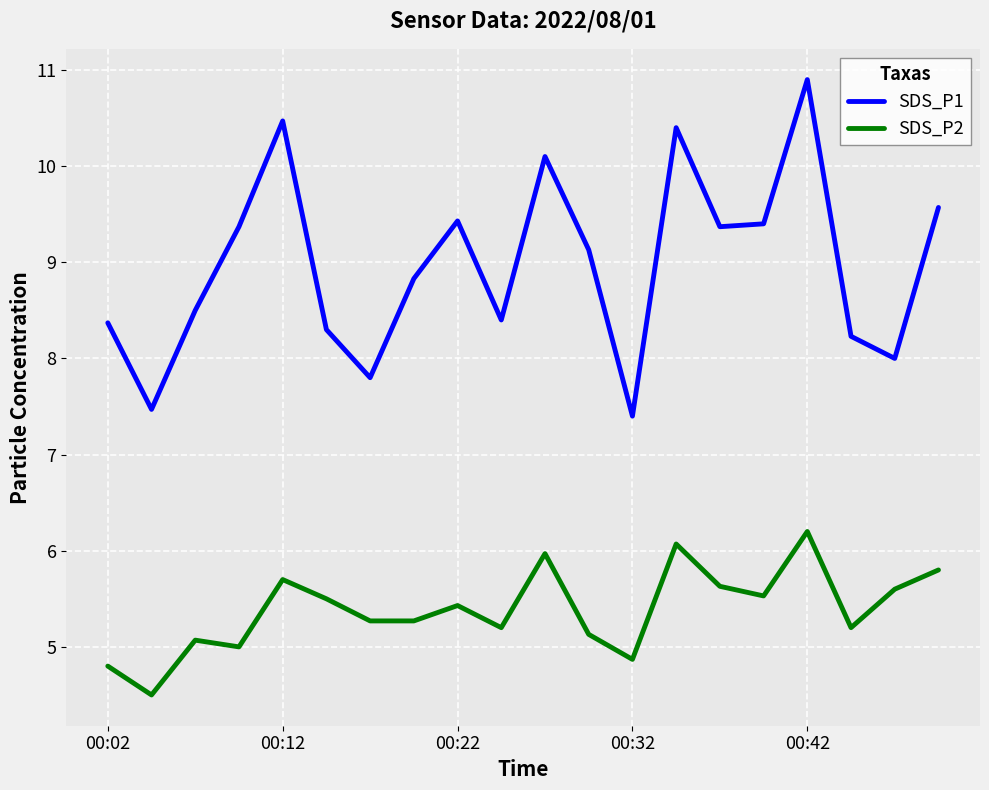

True or false: SDS_P2 and SDS_P1 cross at least once.

False